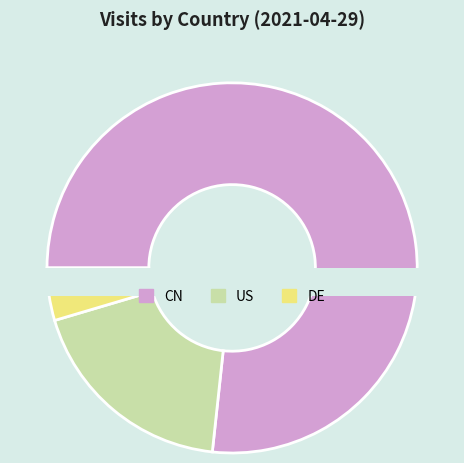

Which category accounts for the majority?

CN